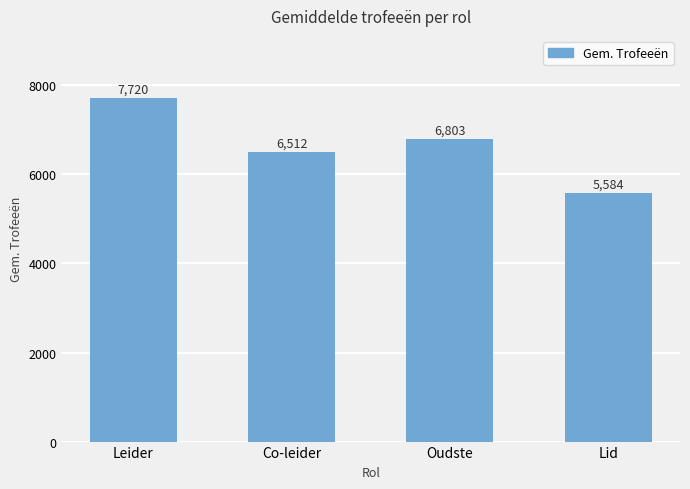

List the labels in order of value, largest first.

Leider, Oudste, Co-leider, Lid